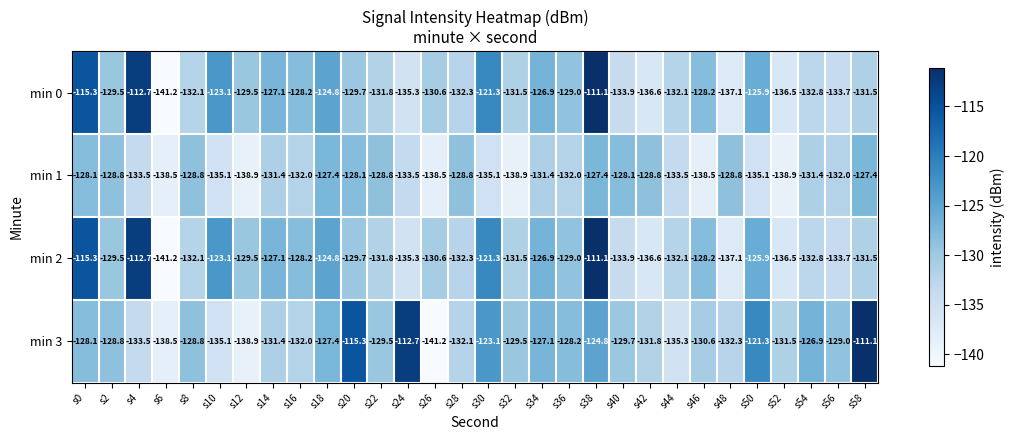

At which category is the sum across all series the highest?

s38